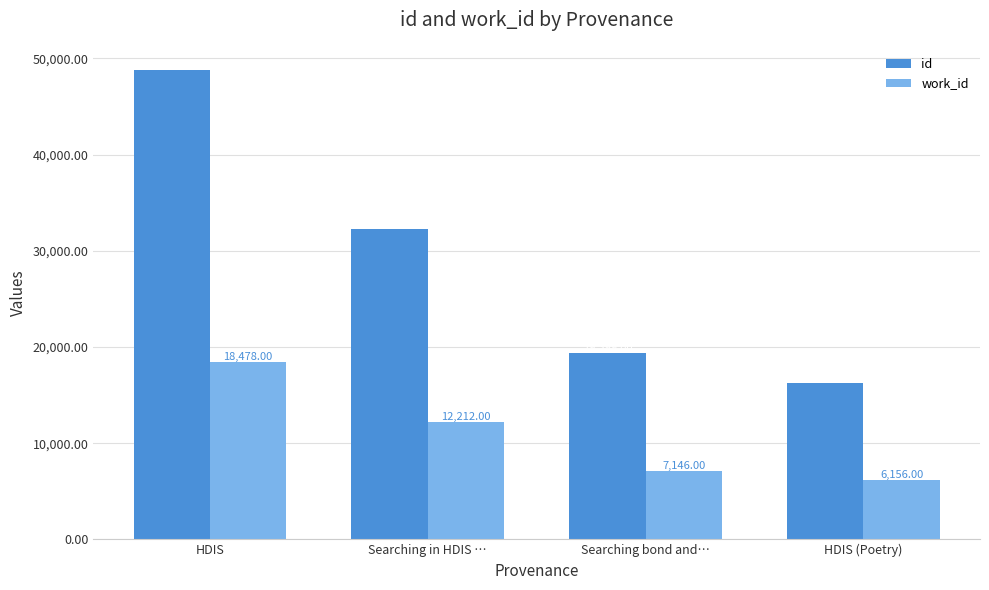

Rank the categories by id value from highest to lowest.

HDIS, Searching in HDIS …, Searching bond and…, HDIS (Poetry)